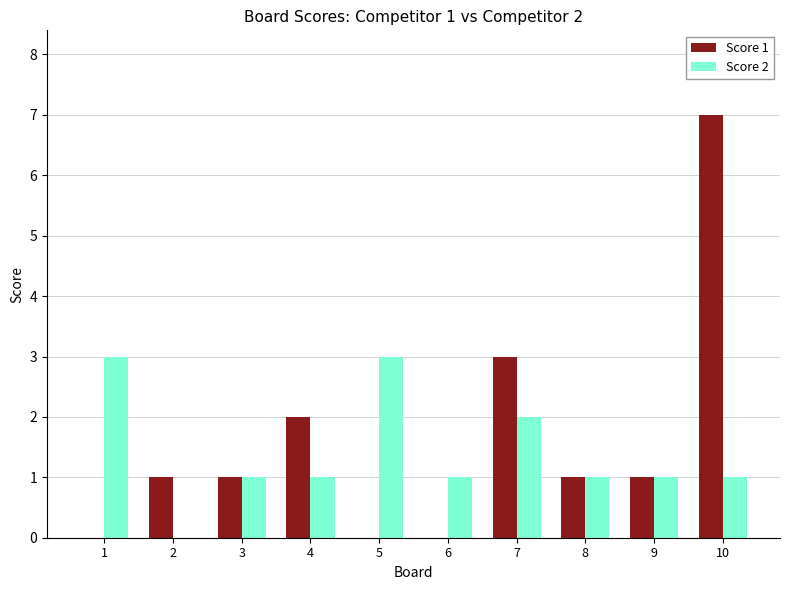

How many categories are shown in the chart?

10